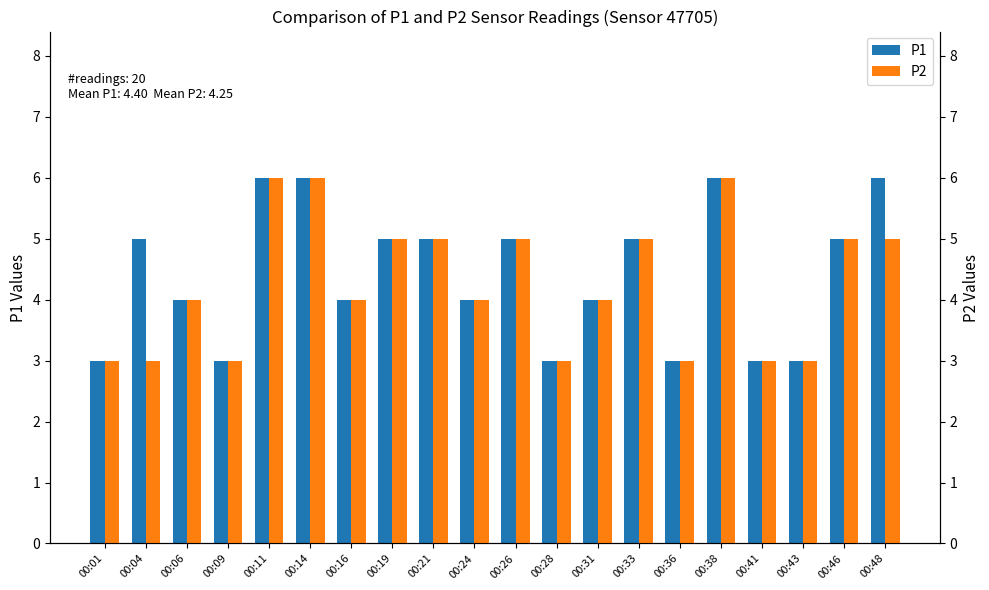

List the series in order of their overall mean, highest first.

P1, P2